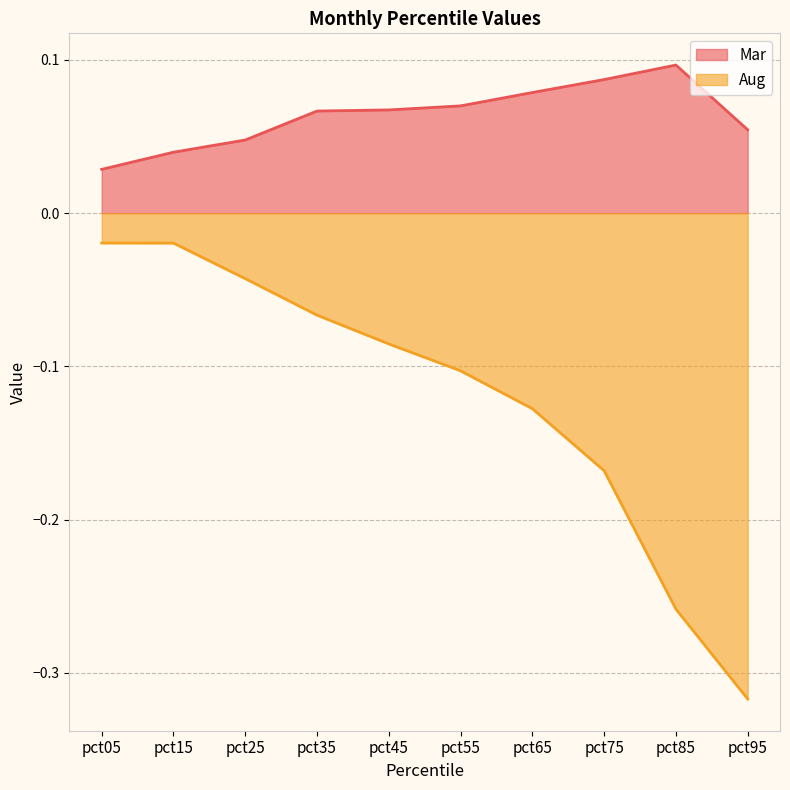

At how many categories does at least one series exceed 0?

10